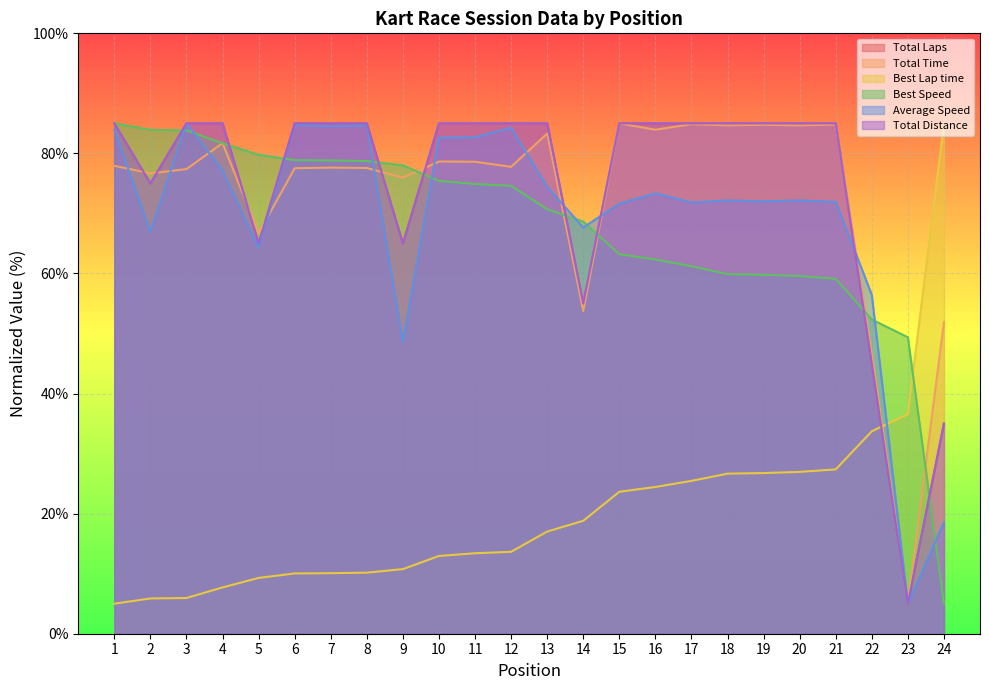

True or false: Average Speed has a value of 84.7 at 8.

True